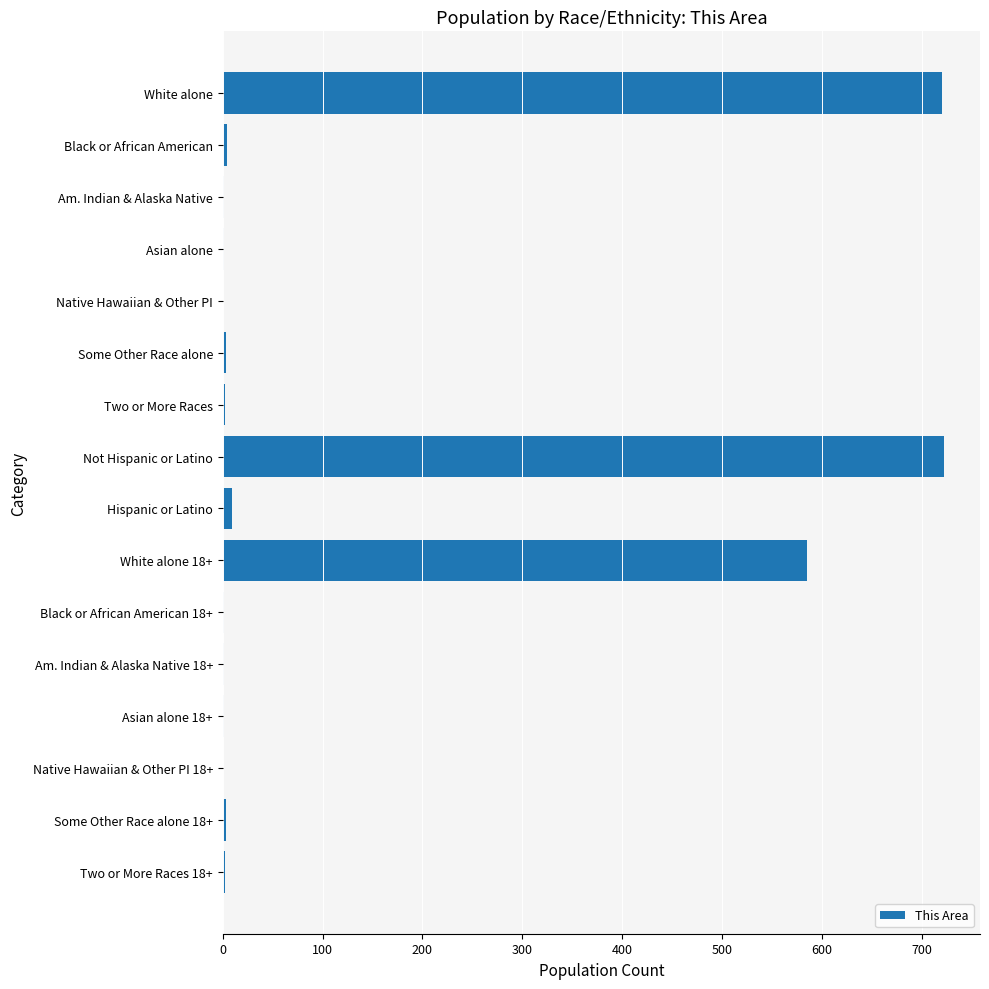

The chart shows a value of 722 at Not Hispanic or Latino. True or false?

True